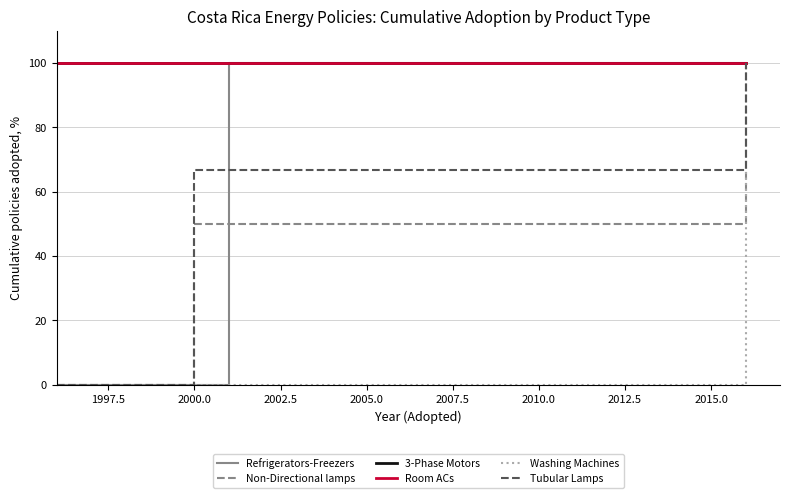

True or false: Non-Directional lamps has more than 2 points higher than both neighbors.

False